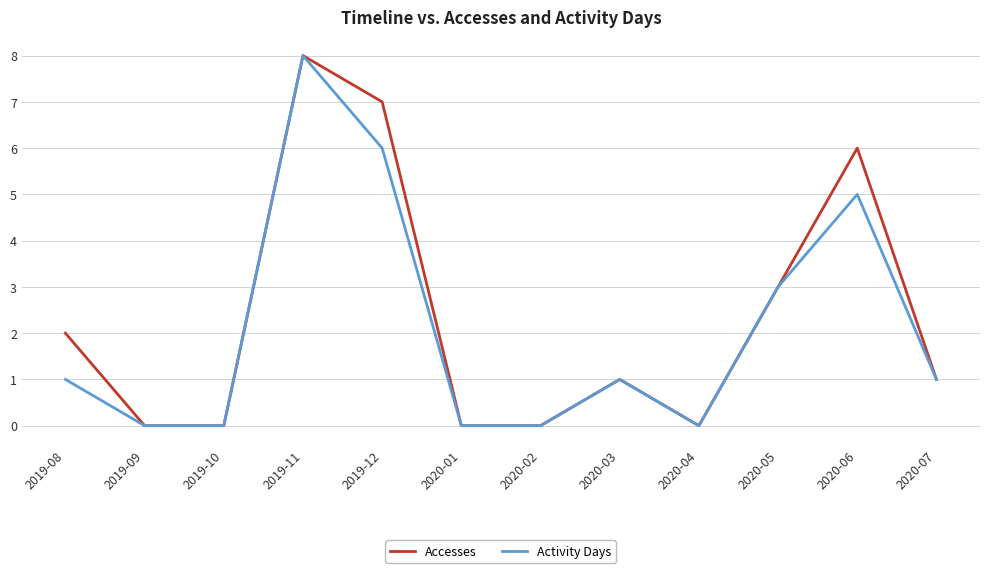

Is it true that Activity Days equals -4 at 2020-01?

False